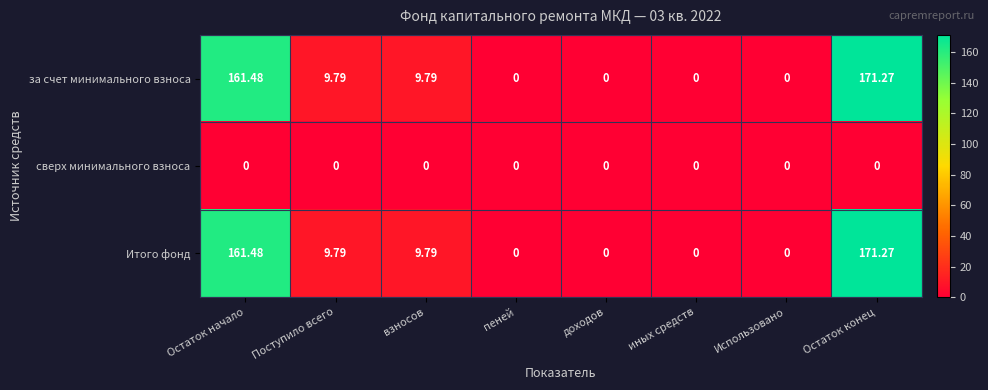

What is the total value across all series at Поступило всего?

19.6